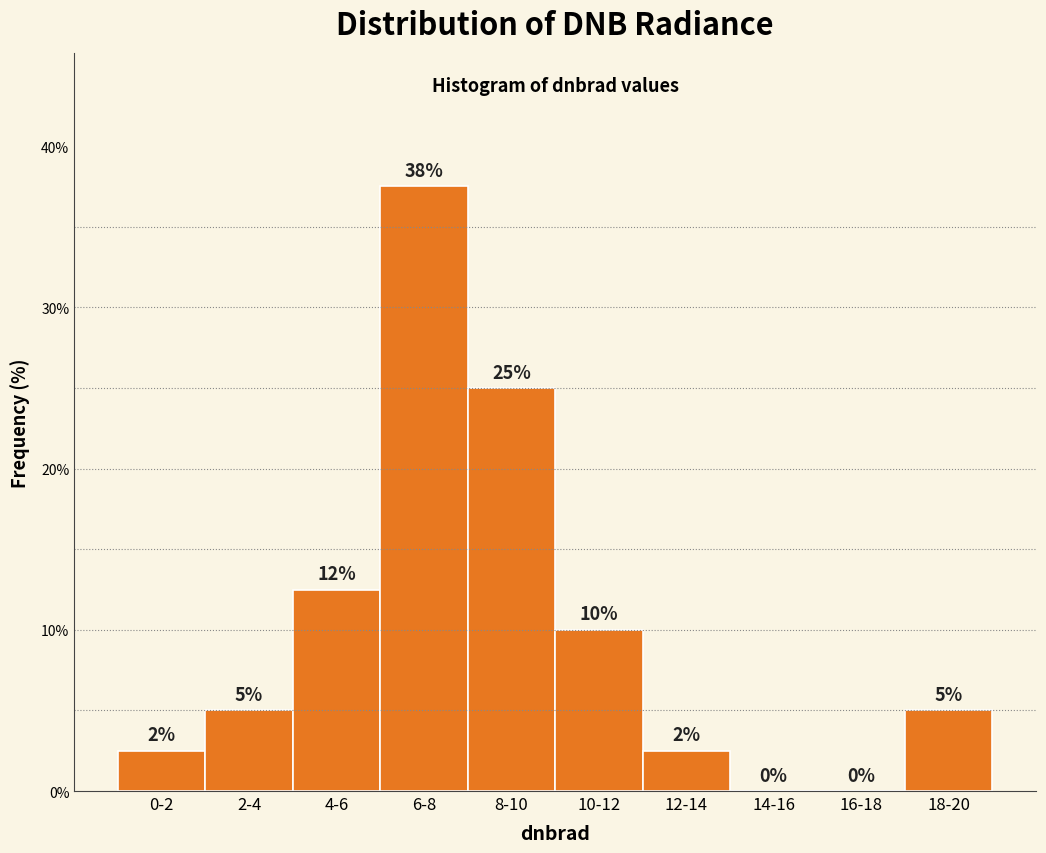

What value does the data have at 4-6?

12.5